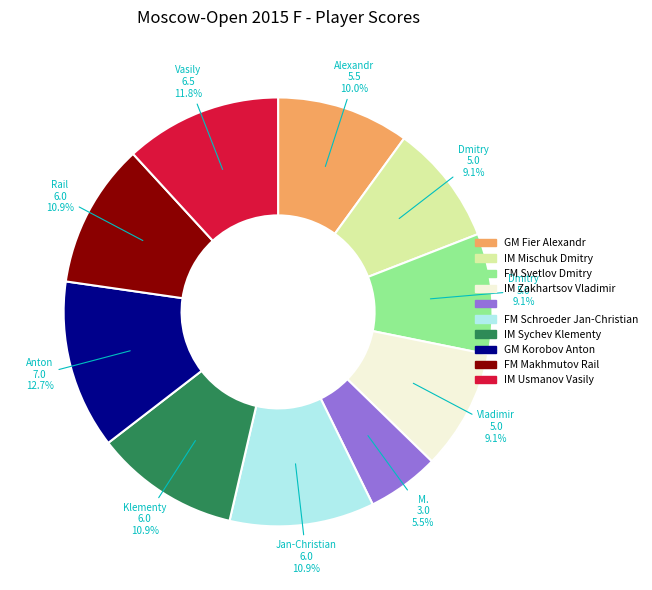

Is there any slice that represents more than half of the pie?

No